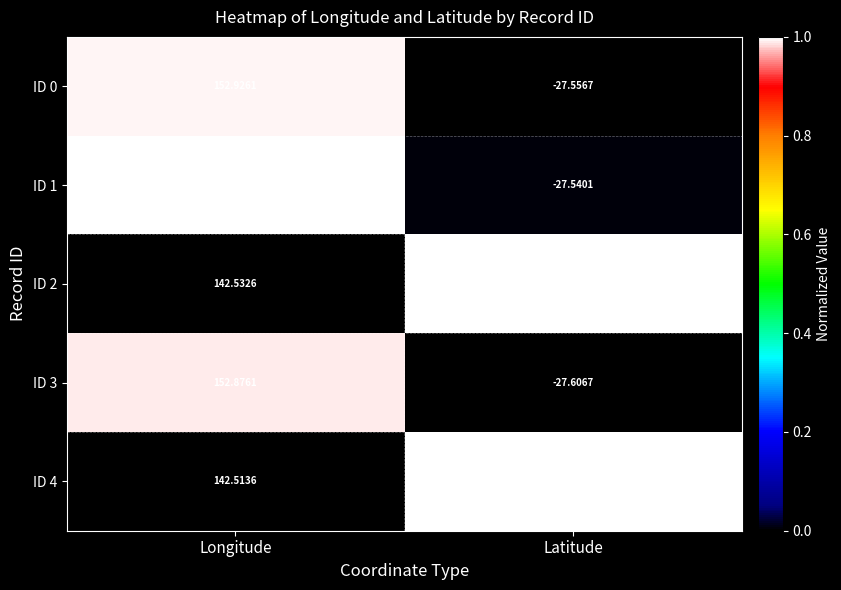

Rank the categories by ID 4 value from highest to lowest.

Longitude, Latitude